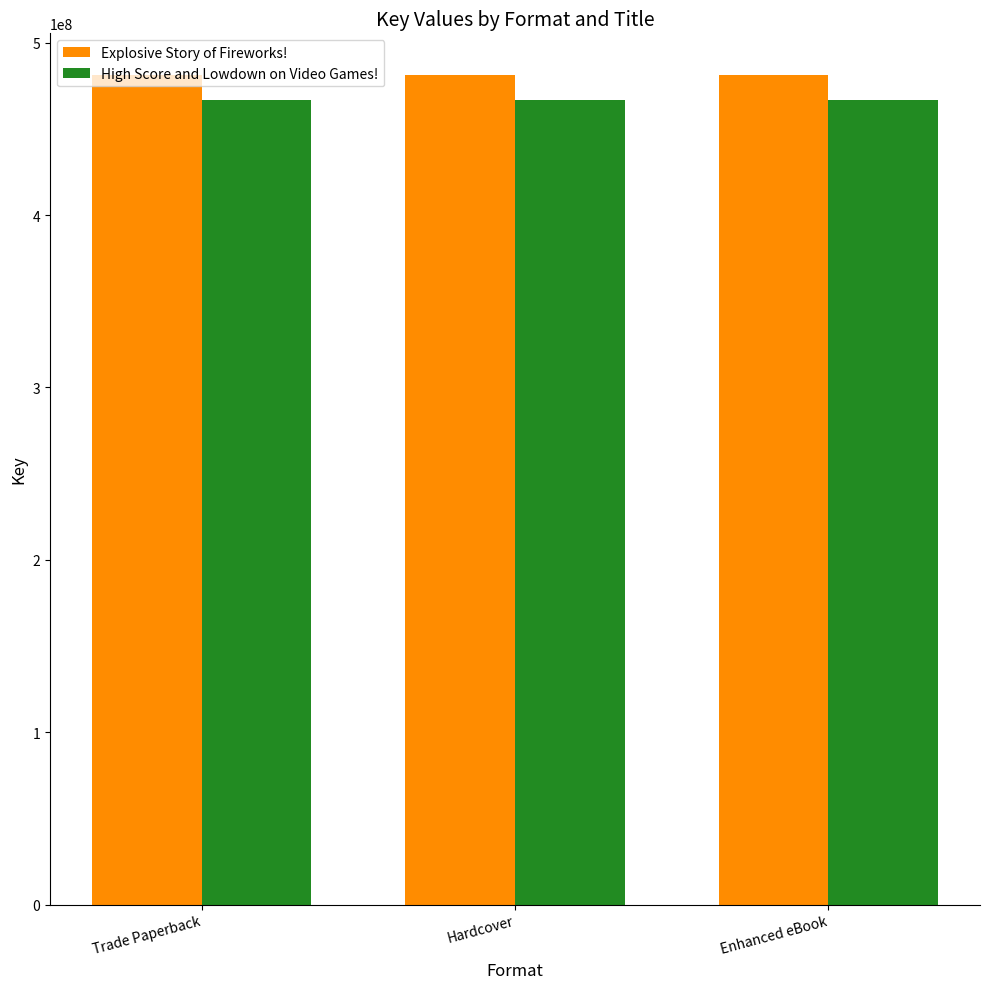

What is the highest value of the Explosive Story of Fireworks! series?

481321021